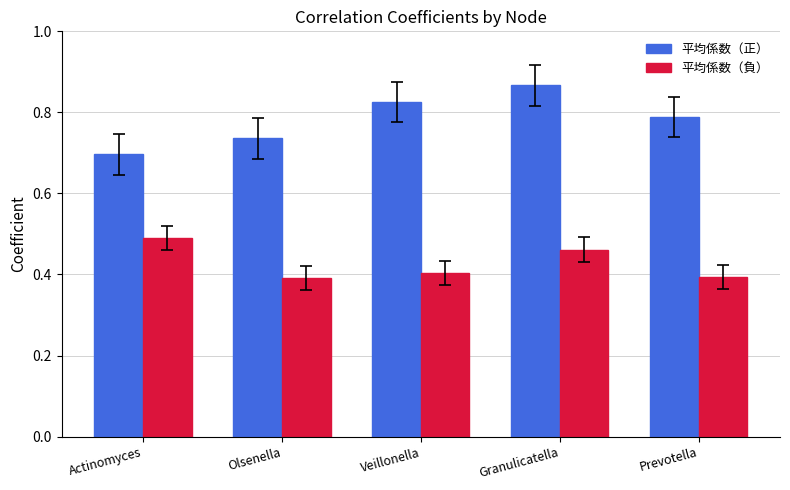

At which label is 平均係数（正） closest to 0?

Actinomyces